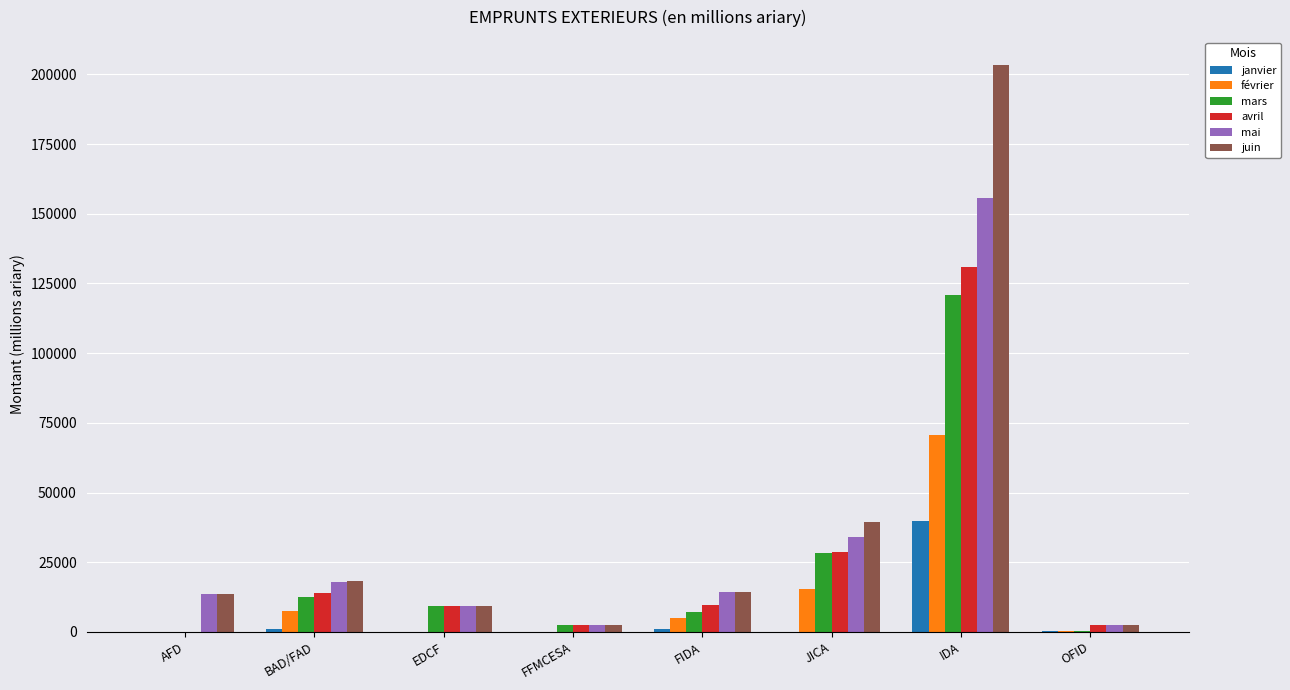

How many groups of bars are there?

8